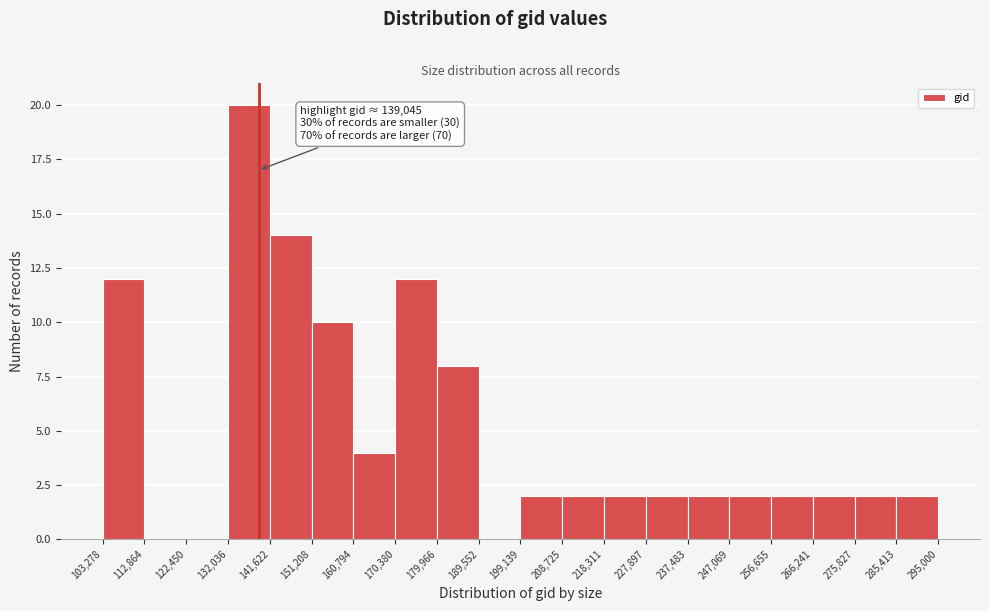

Which range on the x-axis has the tallest bar?

132,036 to 141,622